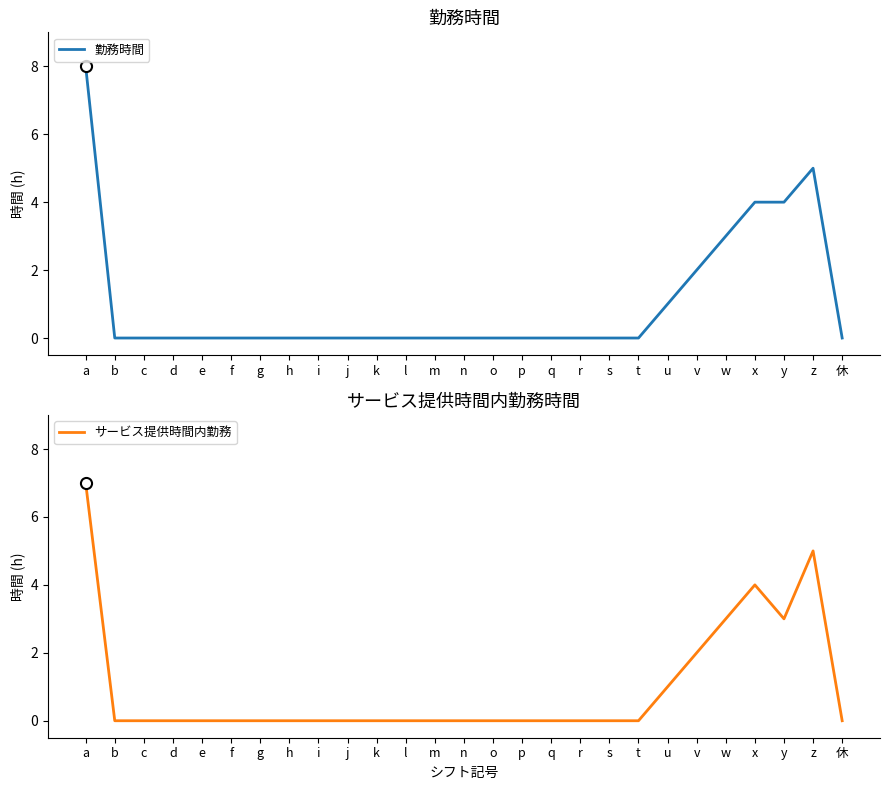

Where is 勤務時間 nearest to the value 4?

x